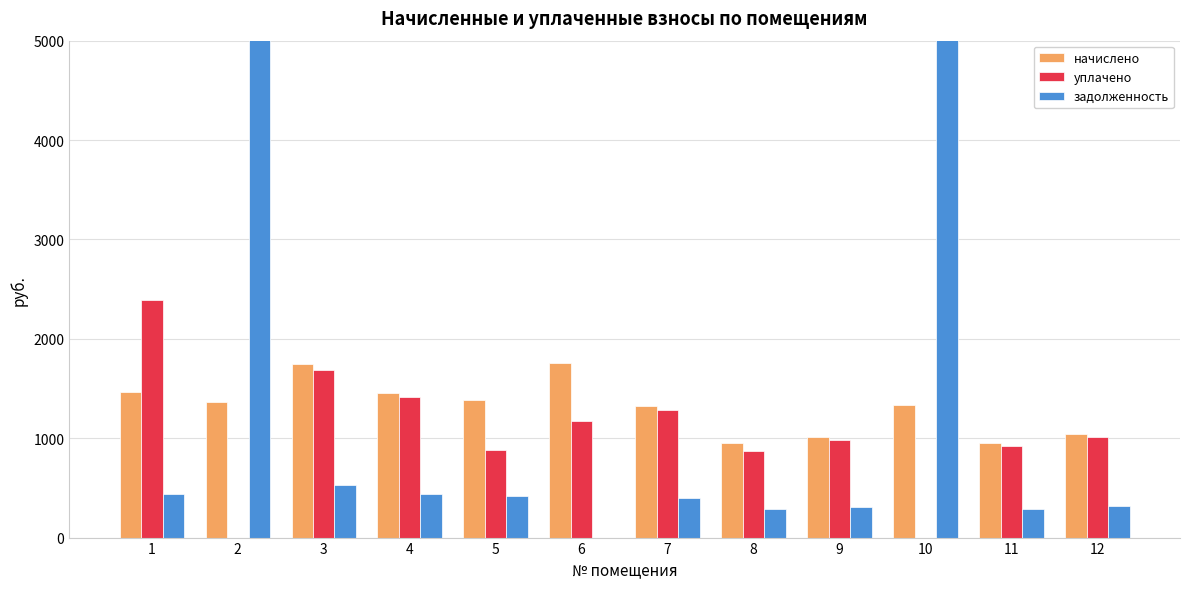

Reading left to right, what are all the values shown in this chart?

начислено: 1462.1	1363.0	1744.0	1455.5	1387.3	1752.8	1323.4	955.7	1010.7	1334.4	949.0	1043.8
уплачено: 2391.7	0.0	1690.1	1410.6	882.0	1168.5	1282.5	868.6	979.5	0.0	919.8	1011.5
задолженность: 442.2	7628.1	527.5	440.2	419.6	0.0	400.3	286.7	305.7	44480.9	287.1	315.7